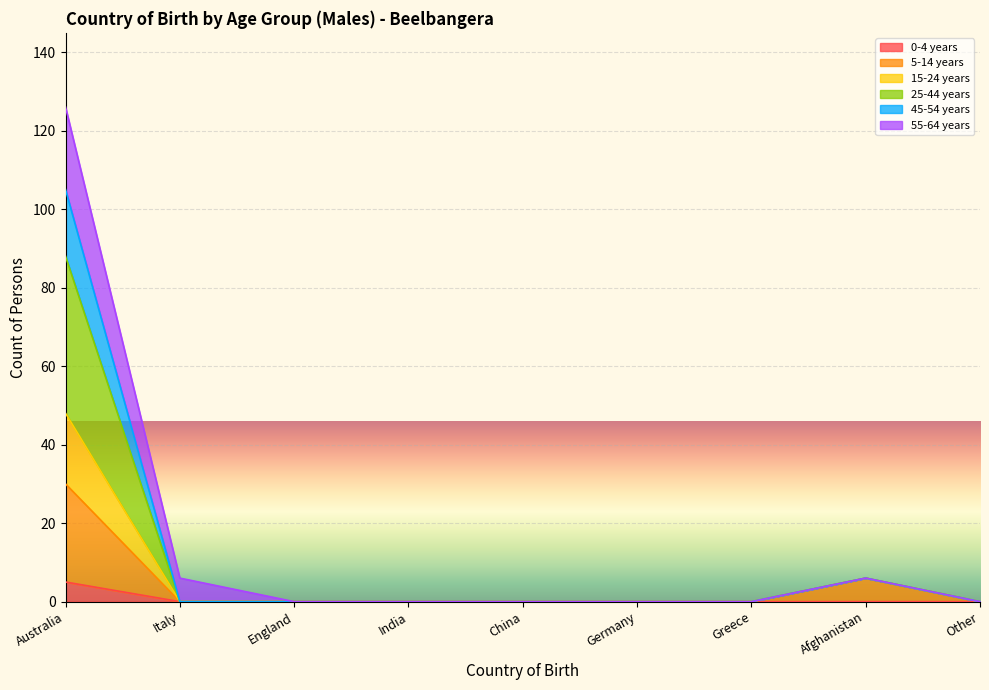

The value of 45-54 years at Afghanistan is 11. True or false?

False